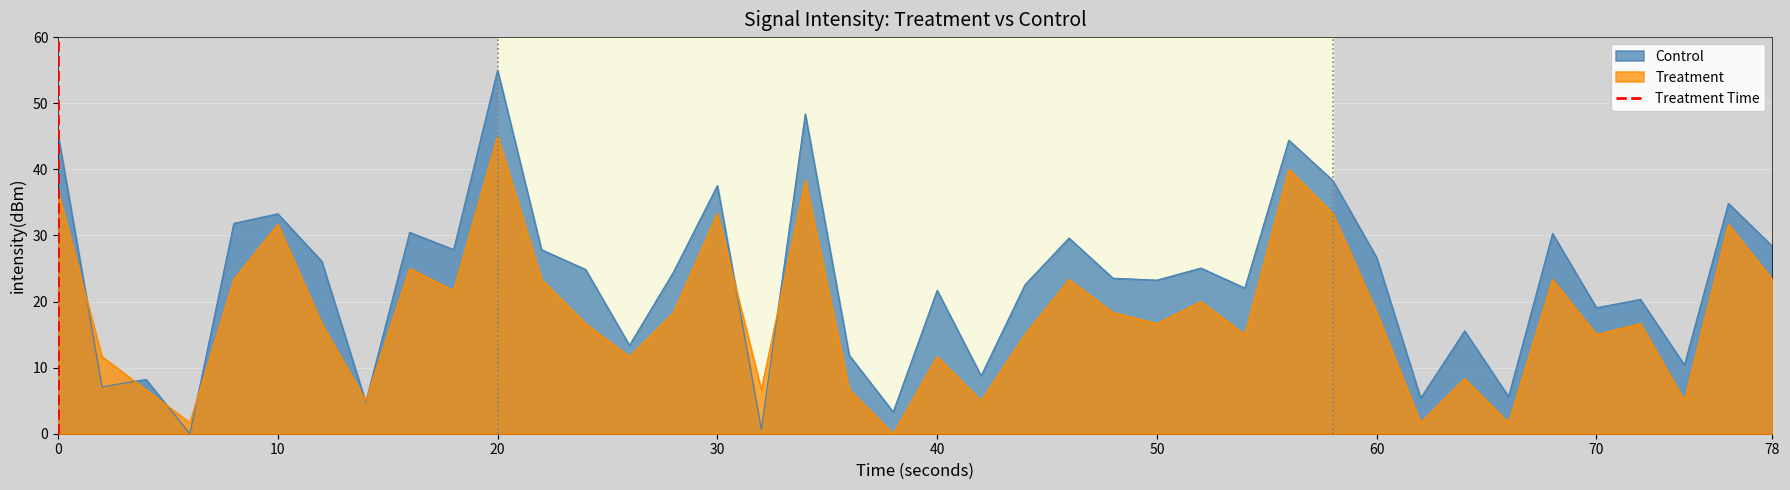

At which label does Control reach its peak?

20